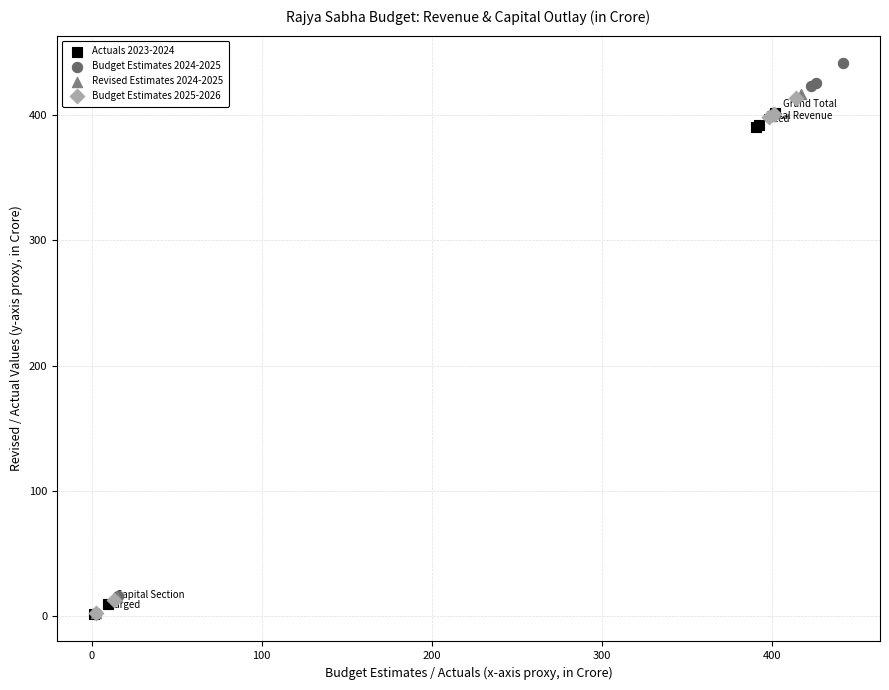

Which series has the largest Y range (max minus min)?

Budget Estimates 2024-2025